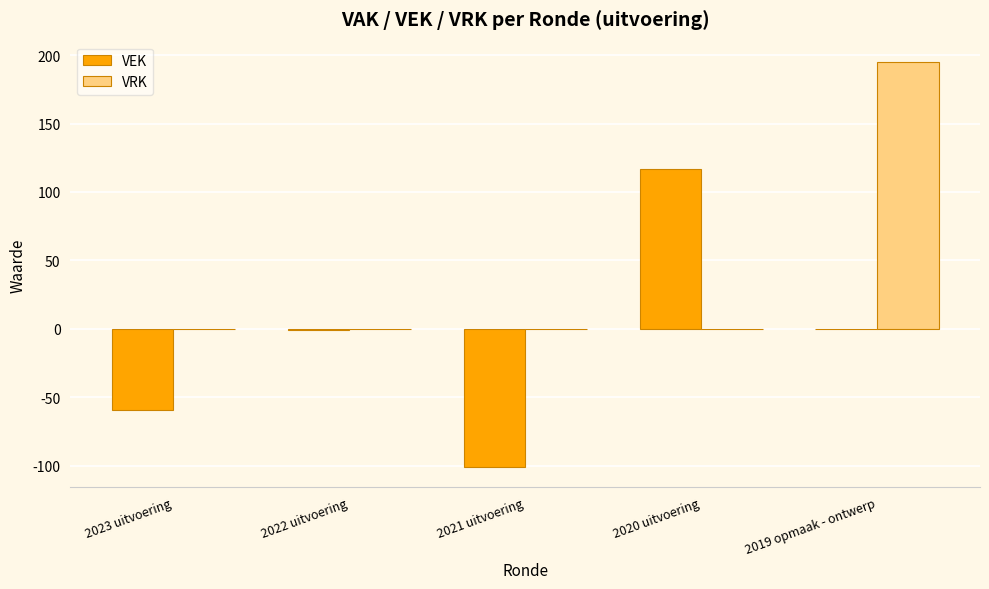

Which series changed the most between 2022 uitvoering and 2020 uitvoering?

VEK